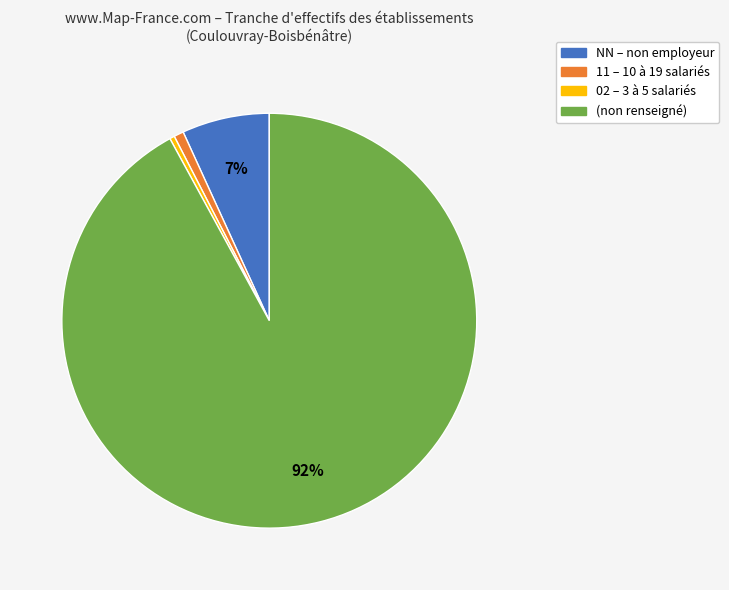

Is there any slice that represents more than half of the pie?

Yes